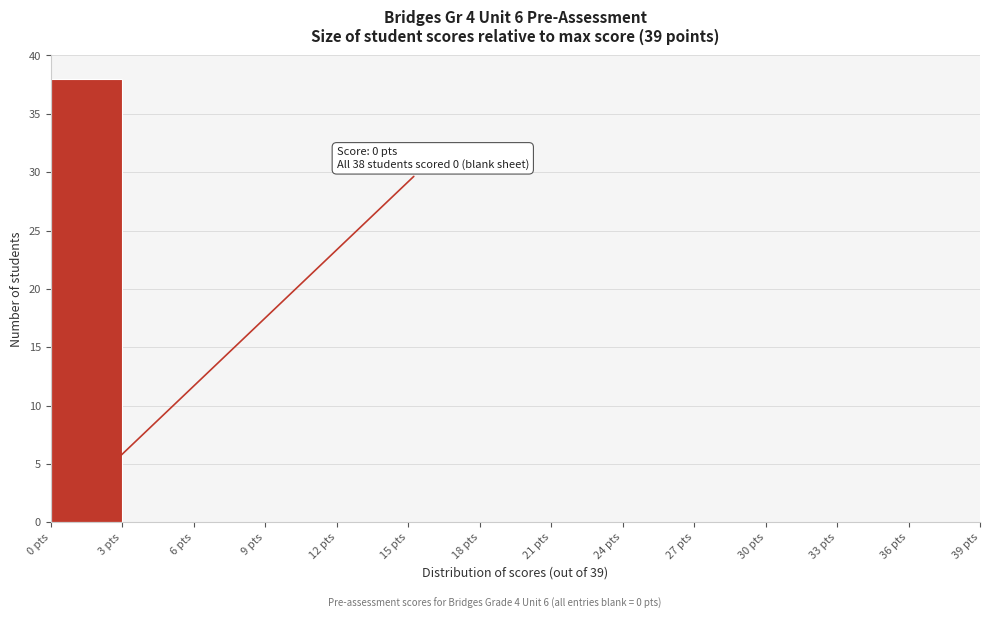

Over which range of the x-axis is the bar tallest?

0 to 3